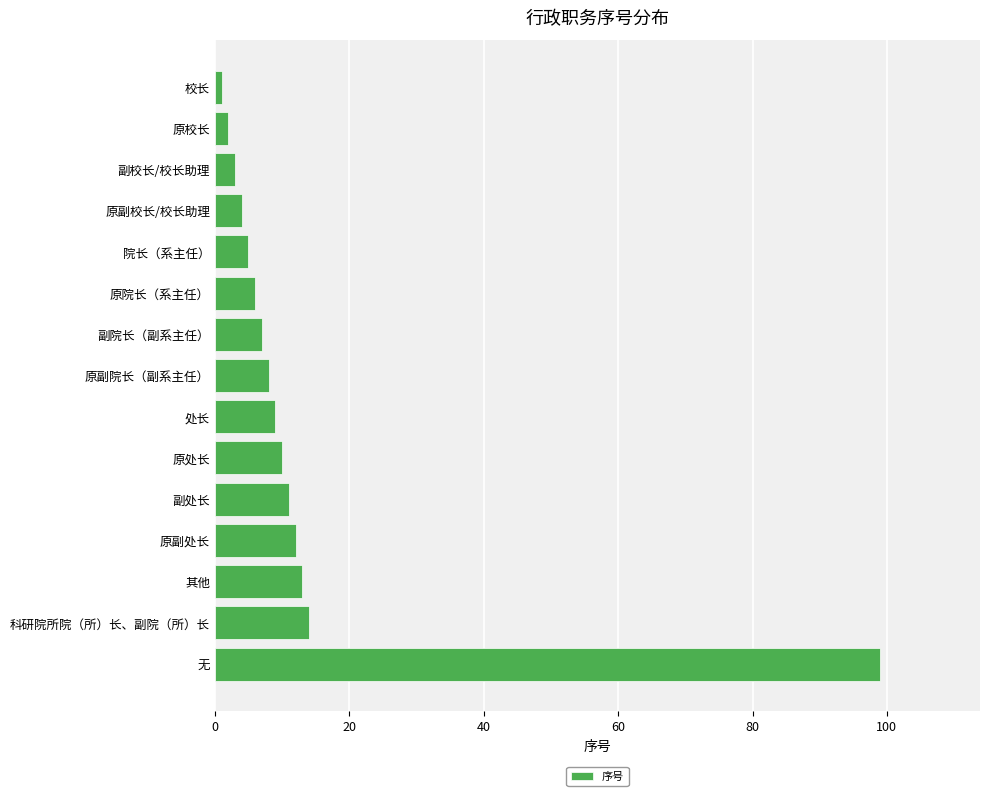

What is the change in value from 院长（系主任） to 科研院所院（所）长、副院（所）长?

+9